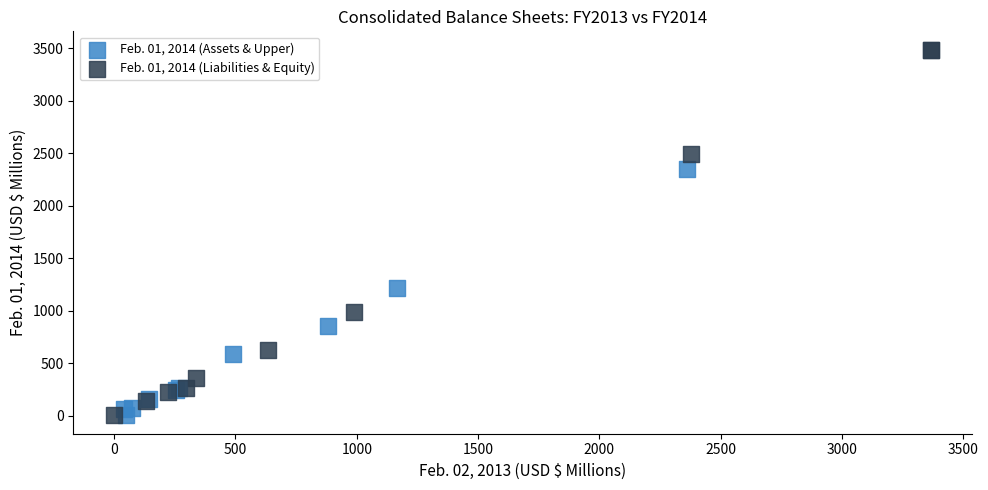

Which series reaches the maximum Y coordinate?

Feb. 01, 2014 (Liabilities & Equity)